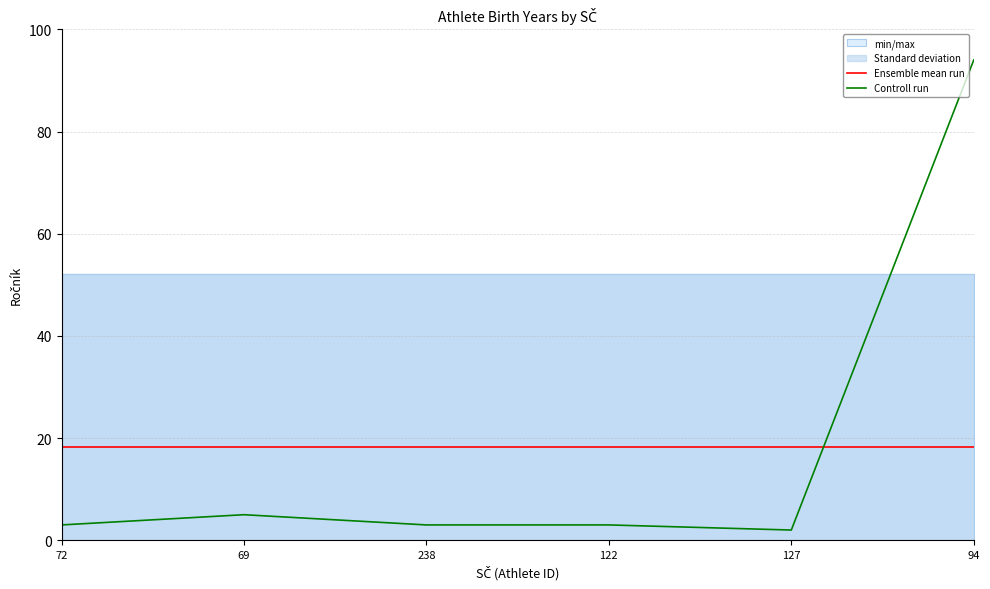

What is the average value of the Controll run series?

18.3